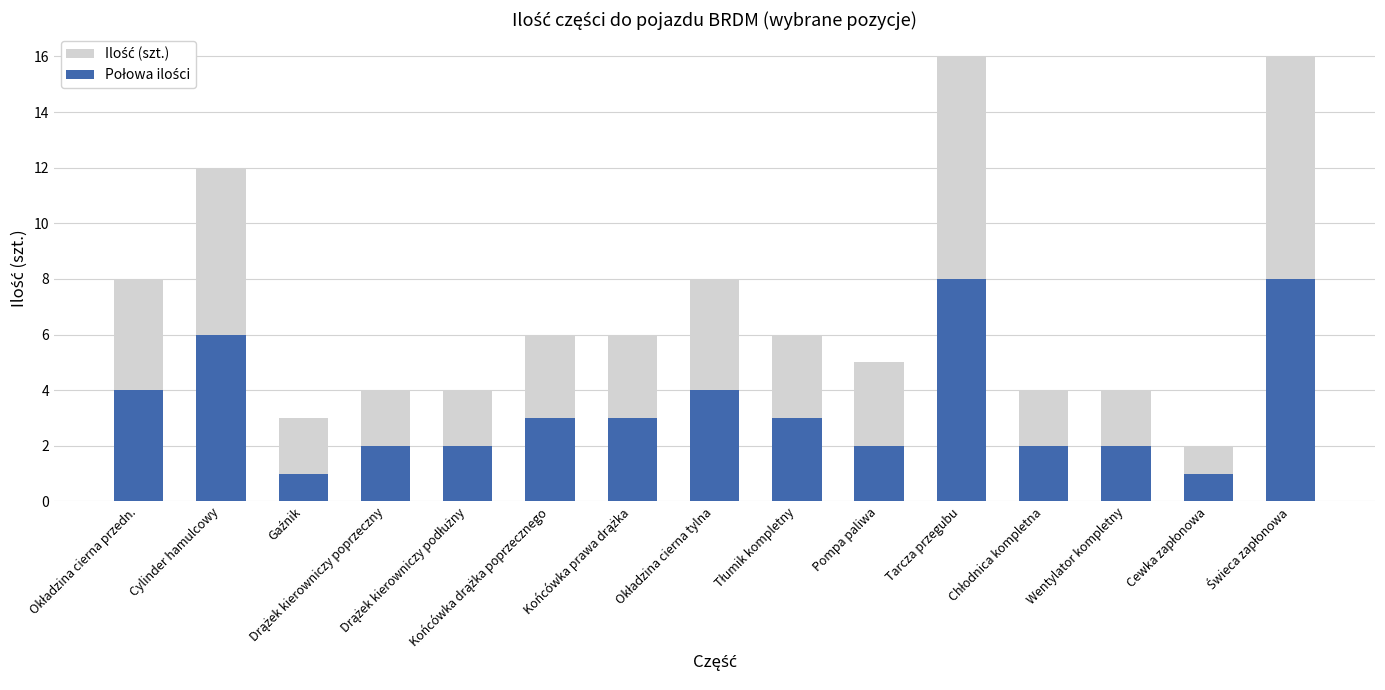

Which label corresponds to the smallest value in the chart?

Gaźnik